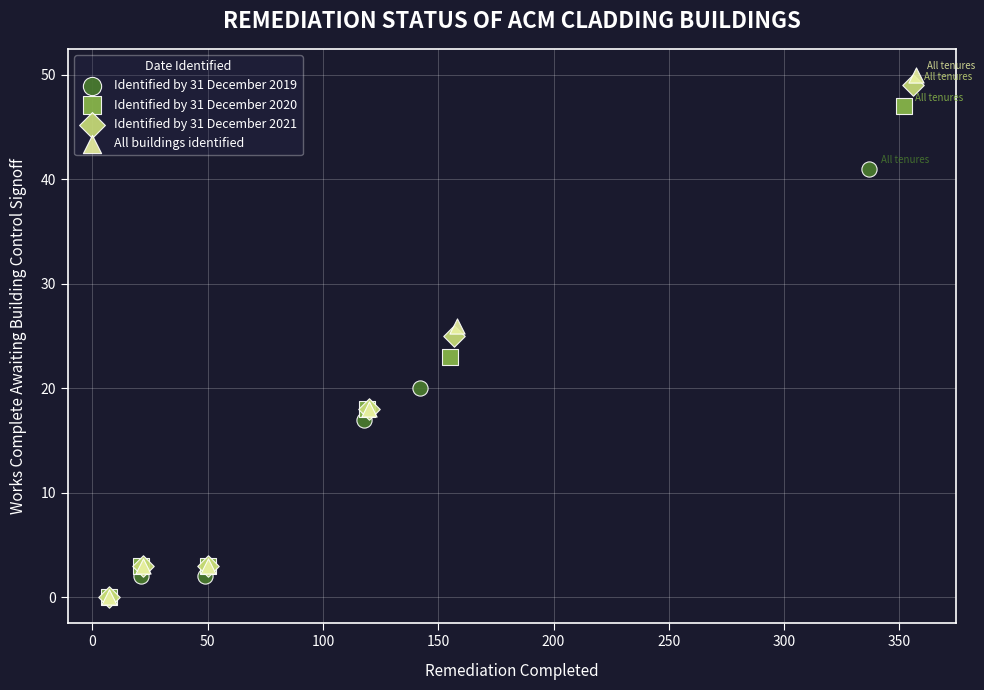

Which series contains the highest Y value?

All buildings identified